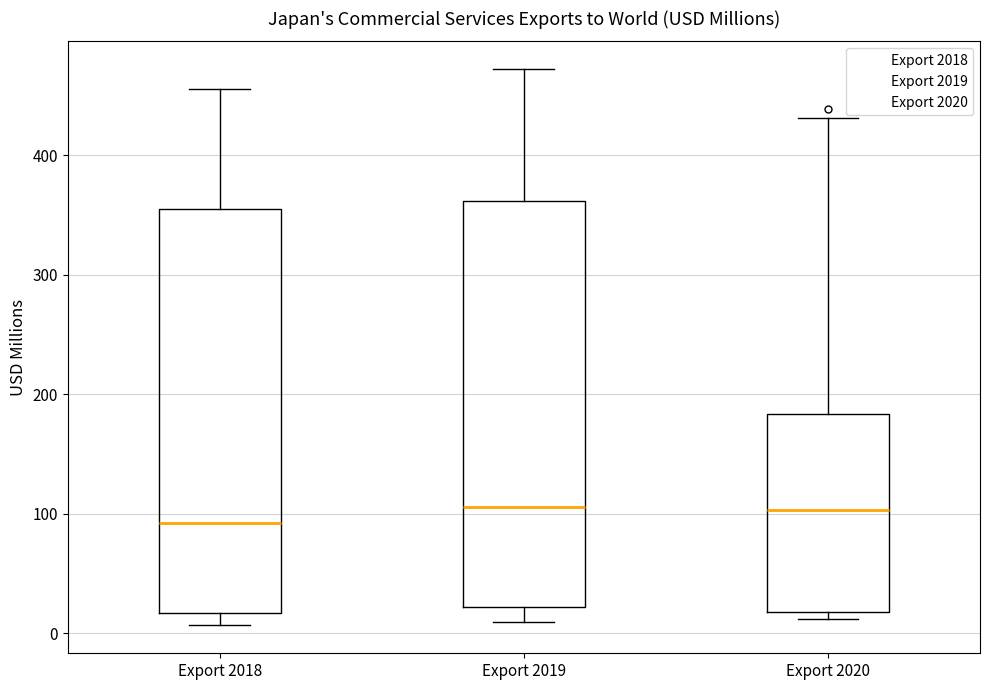

Where does the median line of the box for Export 2018 sit on the y-axis? The values are not printed on the chart, so give them approximately, as read against the axis.

90